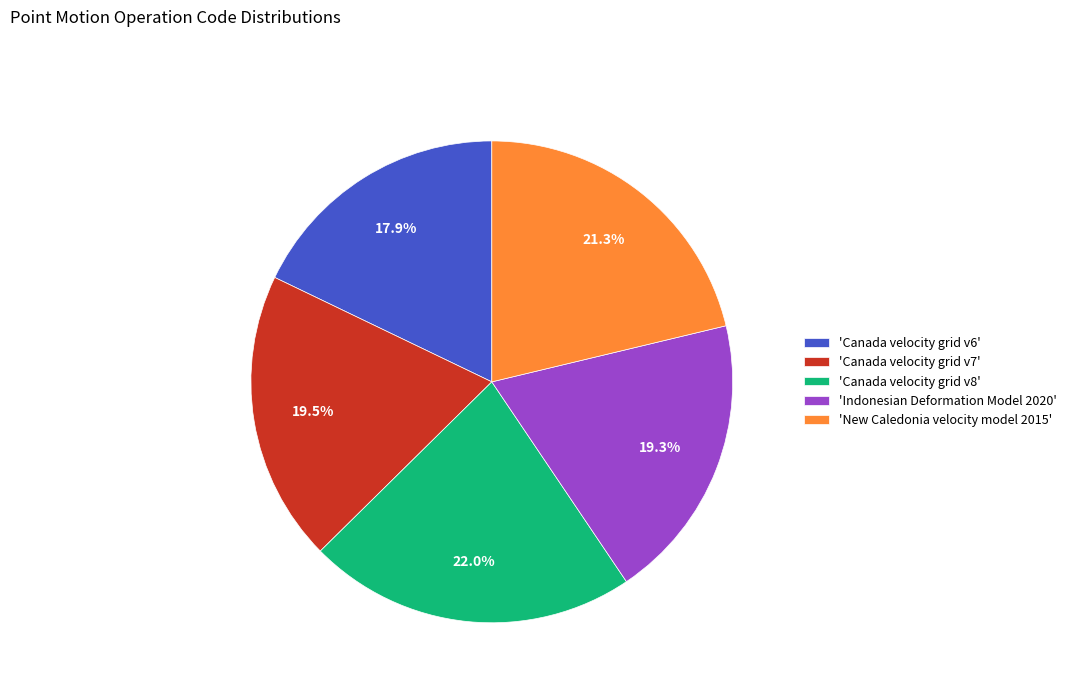

What percentage is NOT represented by 'Canada velocity grid v7'?

80.5%